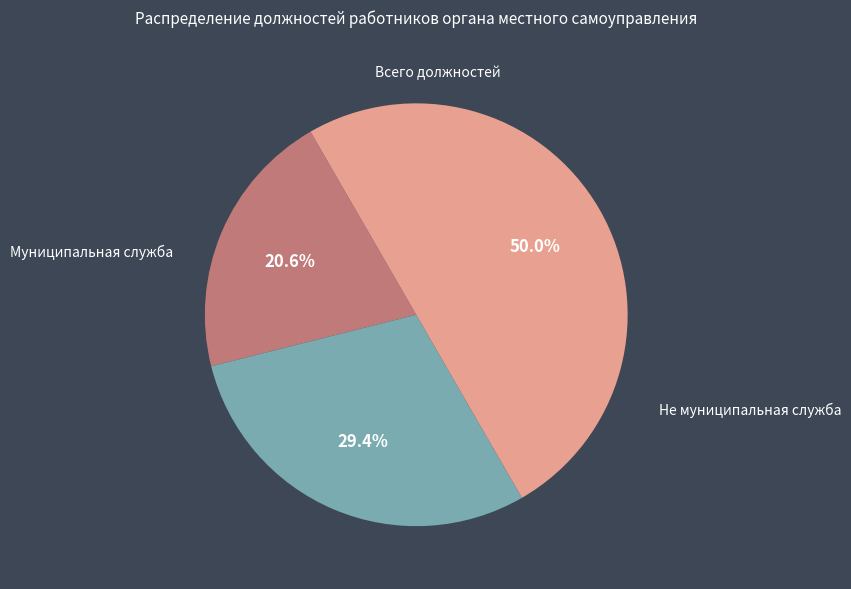

How many slices are in this pie chart?

3